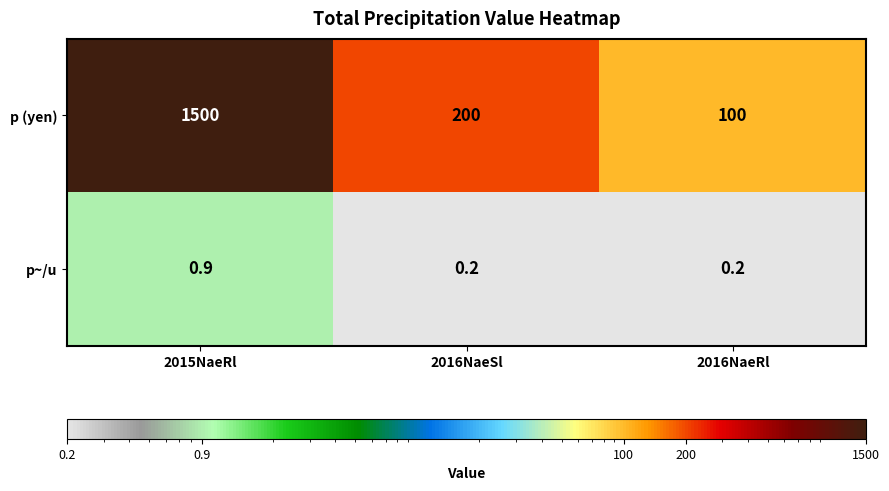

At how many categories does at least one series exceed 513?

1